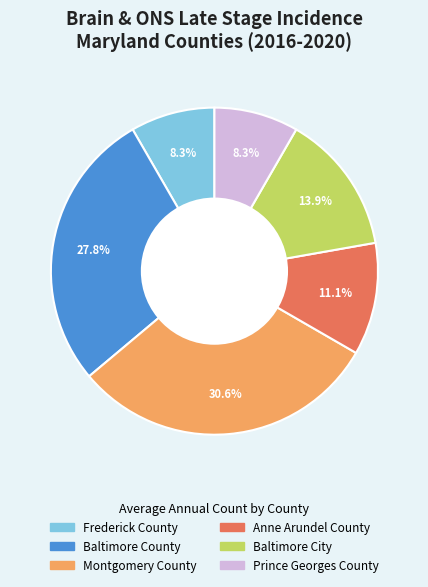

Does Baltimore County represent more than half of the total?

No